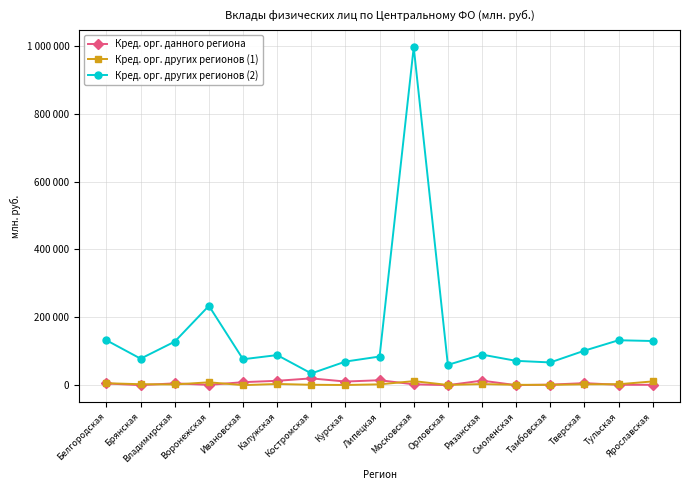

At which label does Кред. орг. данного региона first exceed 4892?

Владимирская